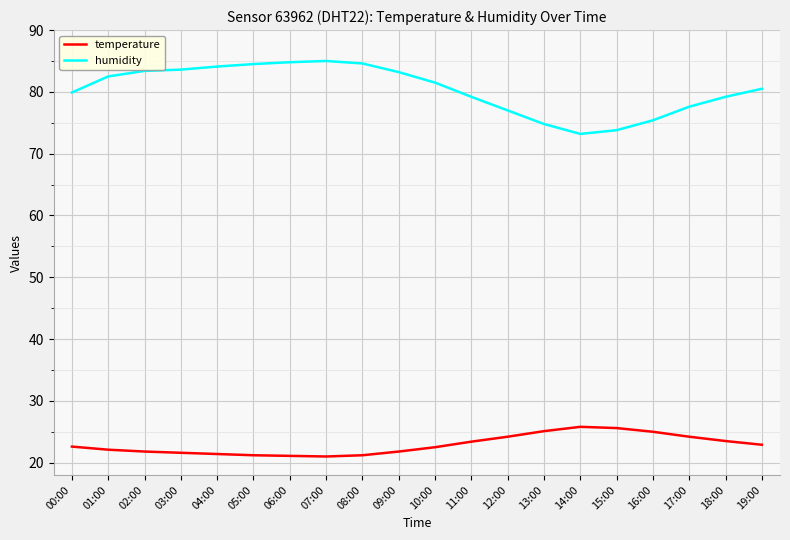

True or false: humidity and temperature cross at least once.

False